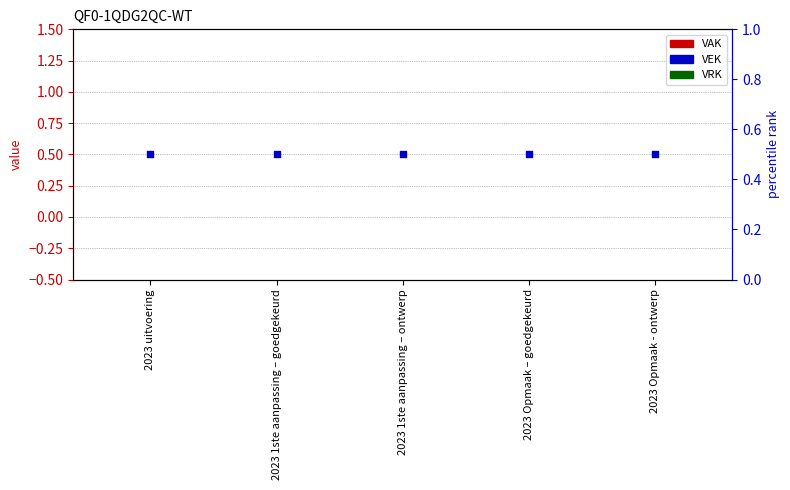

At how many categories does at least one series exceed 0?

5